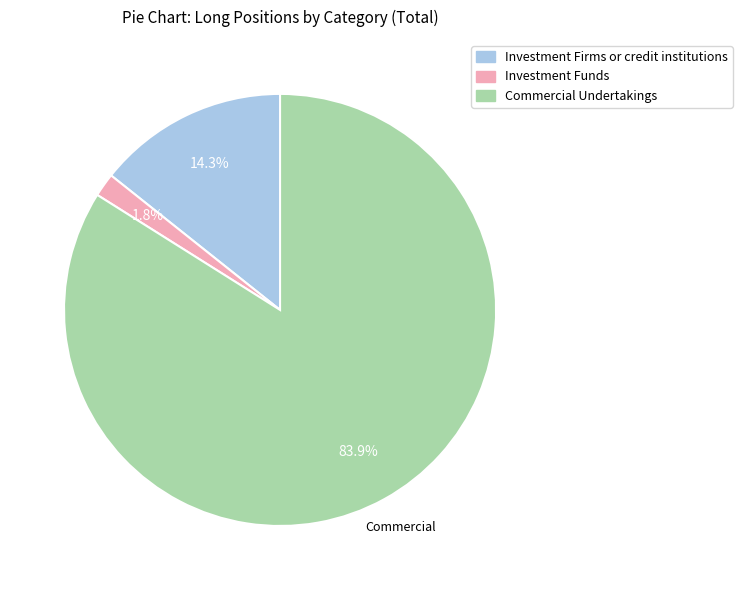

Does any single category account for the majority?

Yes